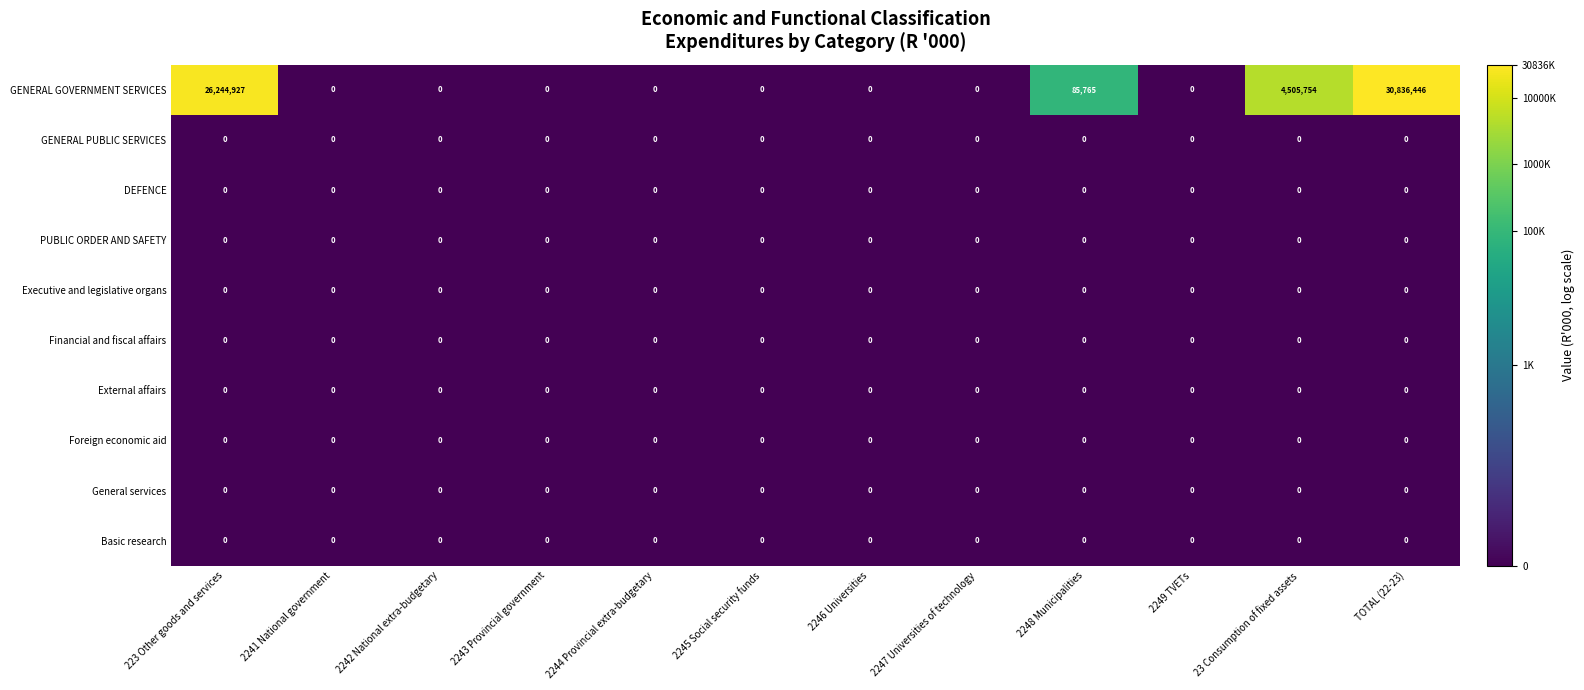

At which category does the chart reach its peak across all series?

TOTAL (22-23)